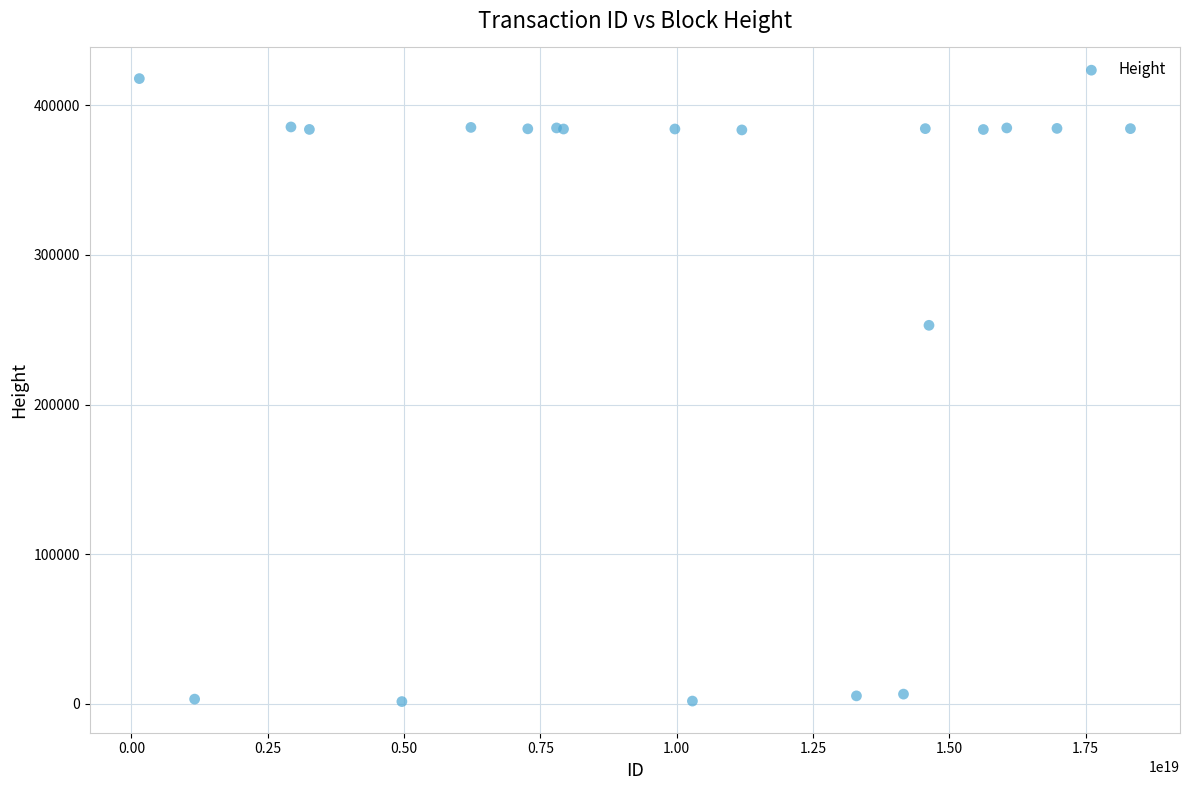

What Y value in the scatter plot is closest to 209651?

252956